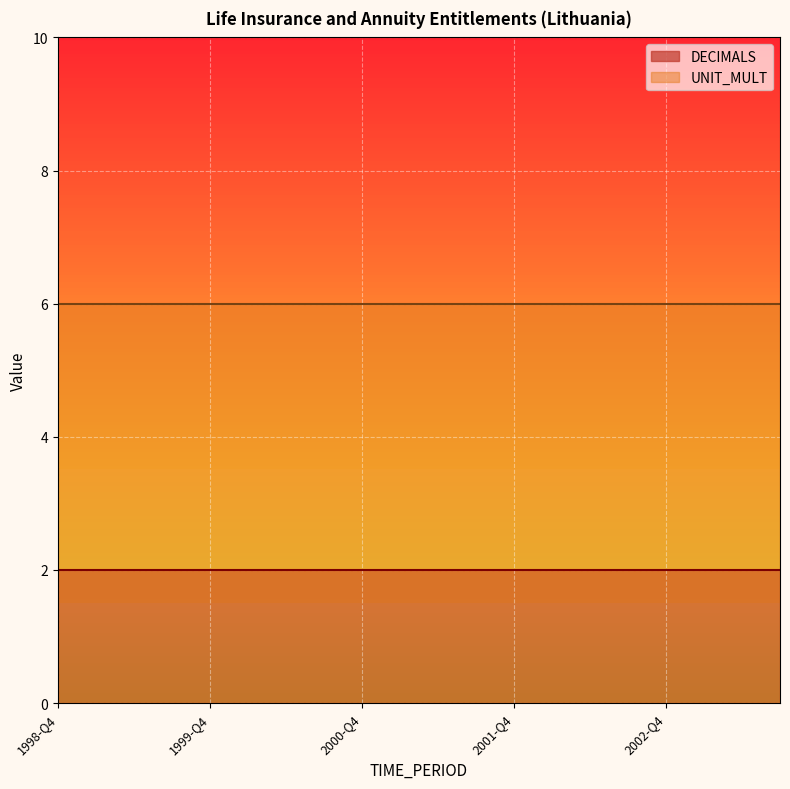

What is the minimum value shown in the chart?

2